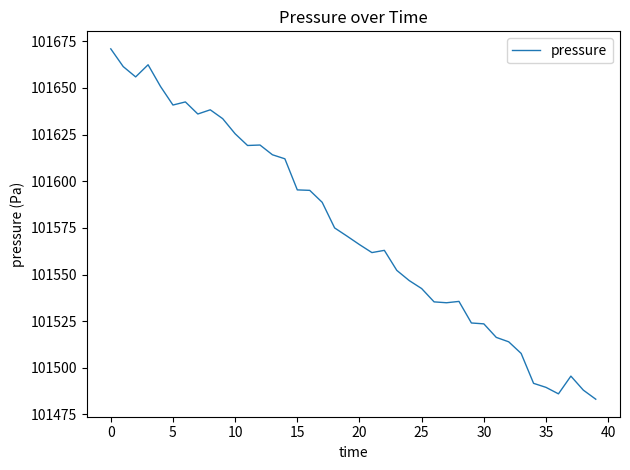

What is the difference between the maximum and minimum values?

187.7